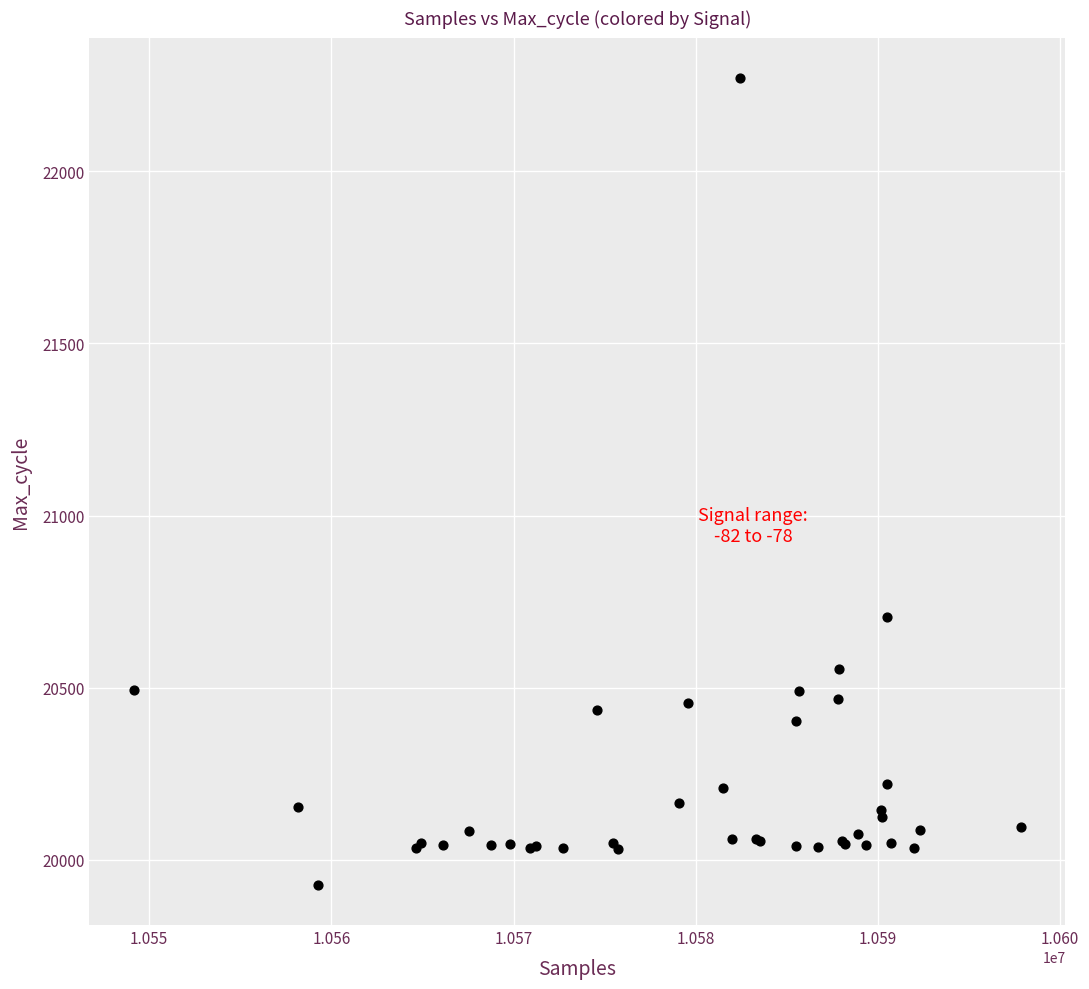

What Y value in the scatter plot is closest to 21099?

20705